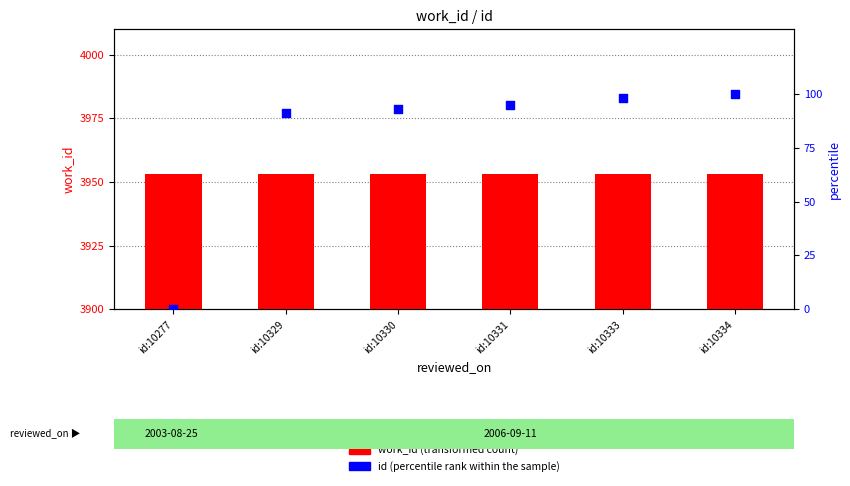

At how many categories does at least one series exceed 3476?

6